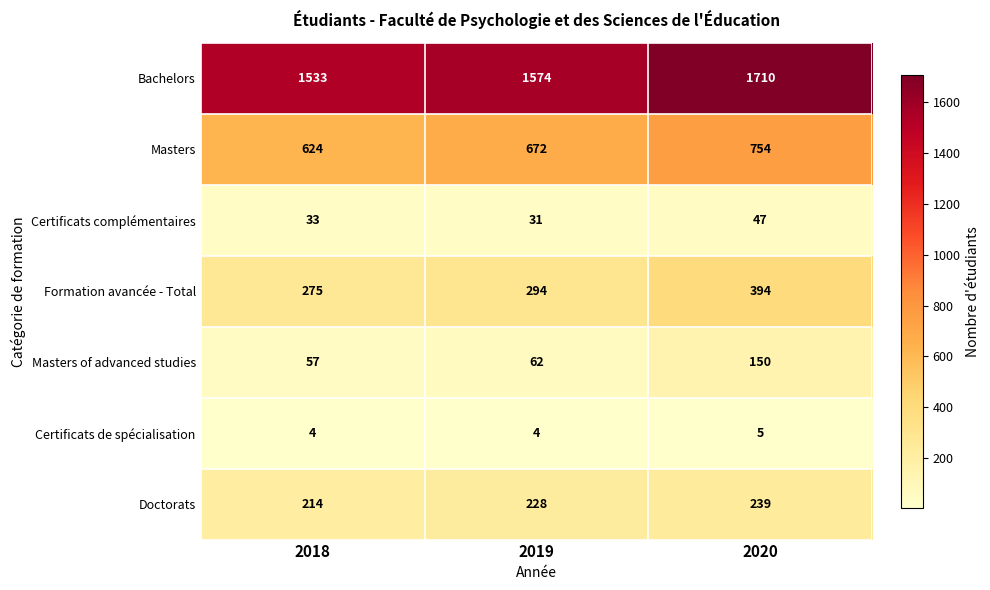

Reading left to right, transcribe all the data shown in this chart.

Bachelors: 1533	1574	1710
Masters: 624	672	754
Certificats complémentaires: 33	31	47
Formation avancée - Total: 275	294	394
Masters of advanced studies: 57	62	150
Certificats de spécialisation: 4	4	5
Doctorats: 214	228	239